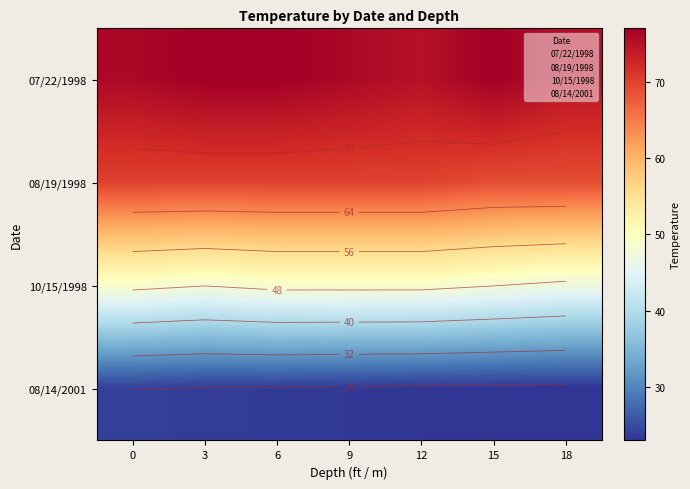

The value of 07/22/1998 at 6 is 77.0. True or false?

True